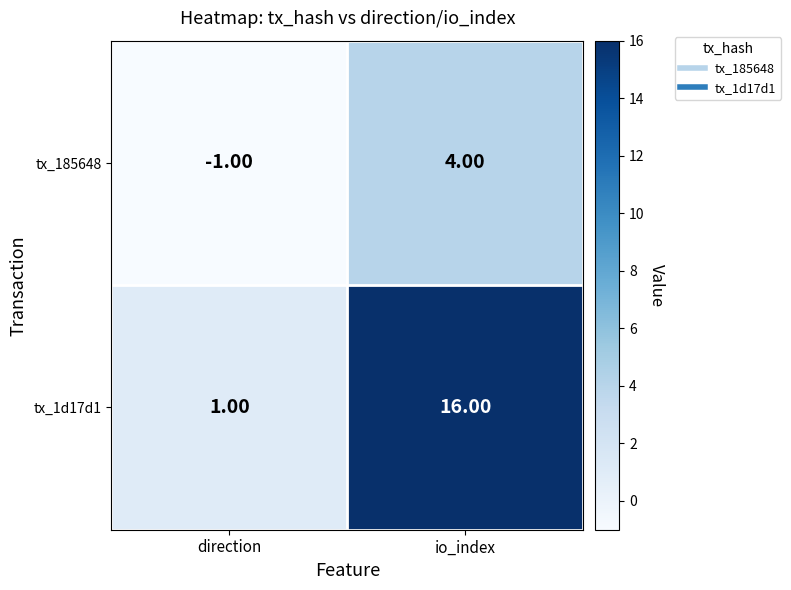

What is the difference between the maximum and minimum values in the tx_185648 series?

5